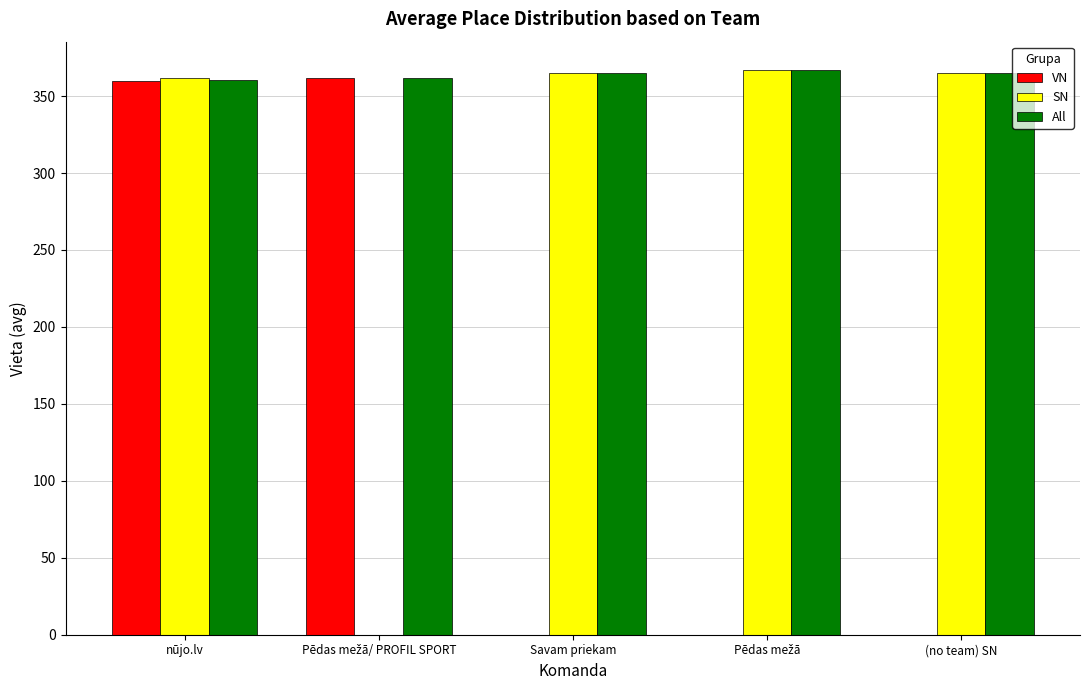

Is the value of VN at nūjo.lv greater than the value of All at (no team) SN?

No